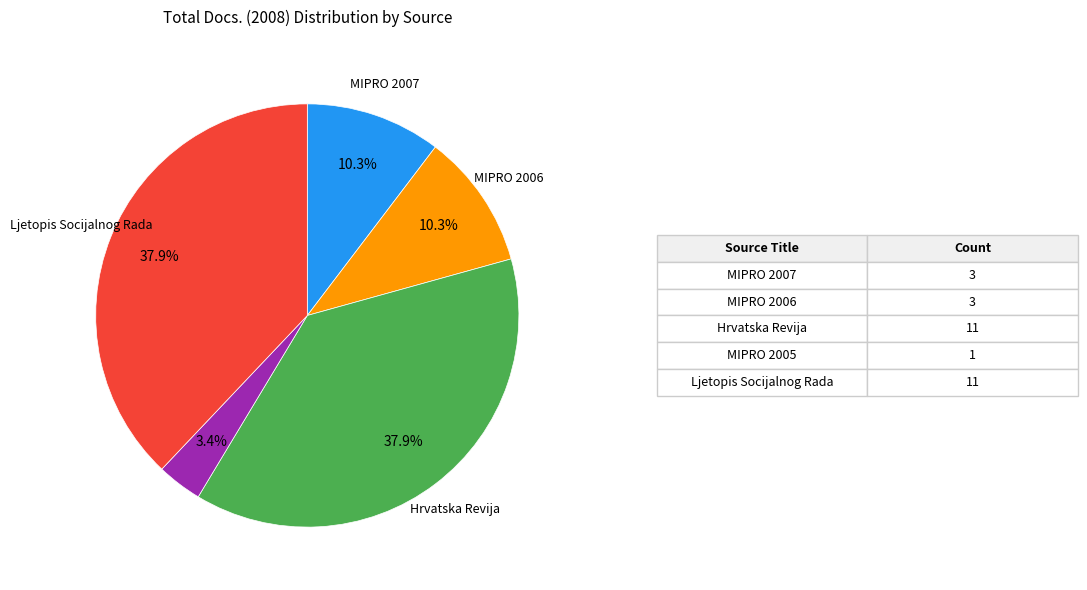

How many segments does this pie chart have?

5